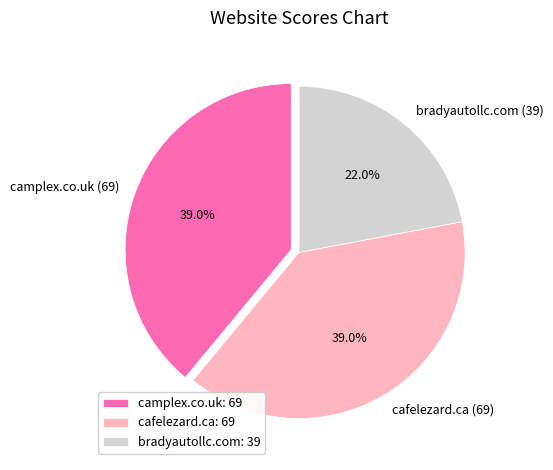

To the nearest percent, what is the difference between the camplex.co.uk and bradyautollc.com slice percentages?

17%